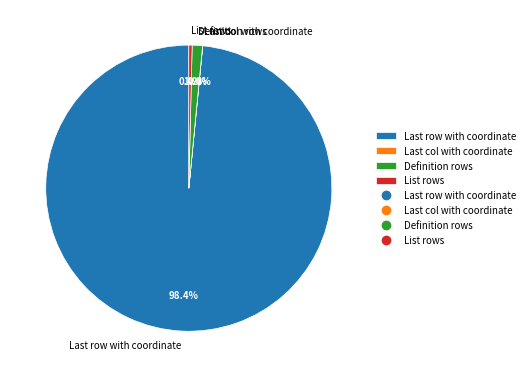

What portion of the pie excludes List rows?

99.6%